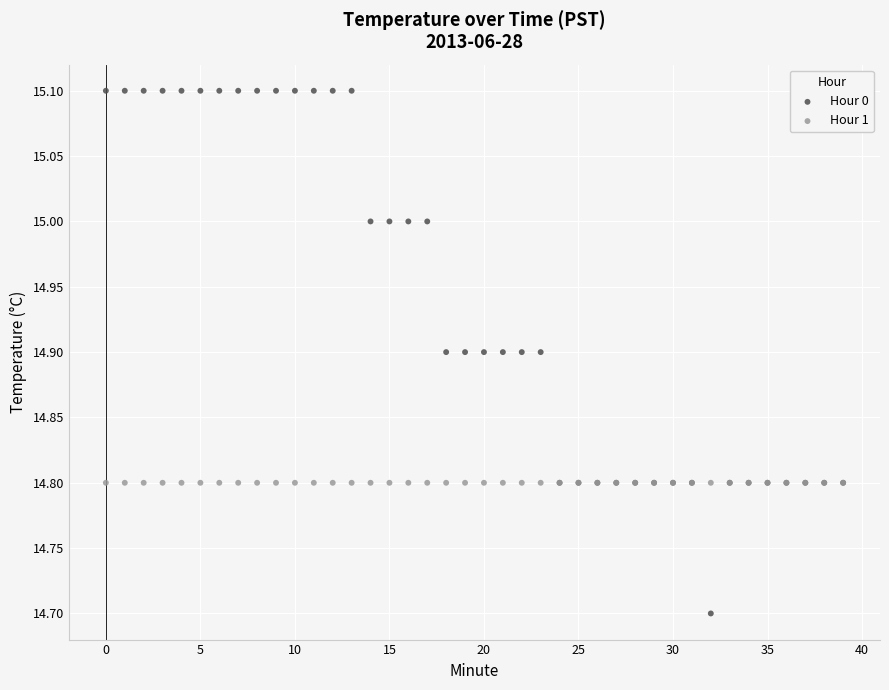

Which series reaches the maximum Y coordinate?

Hour 0